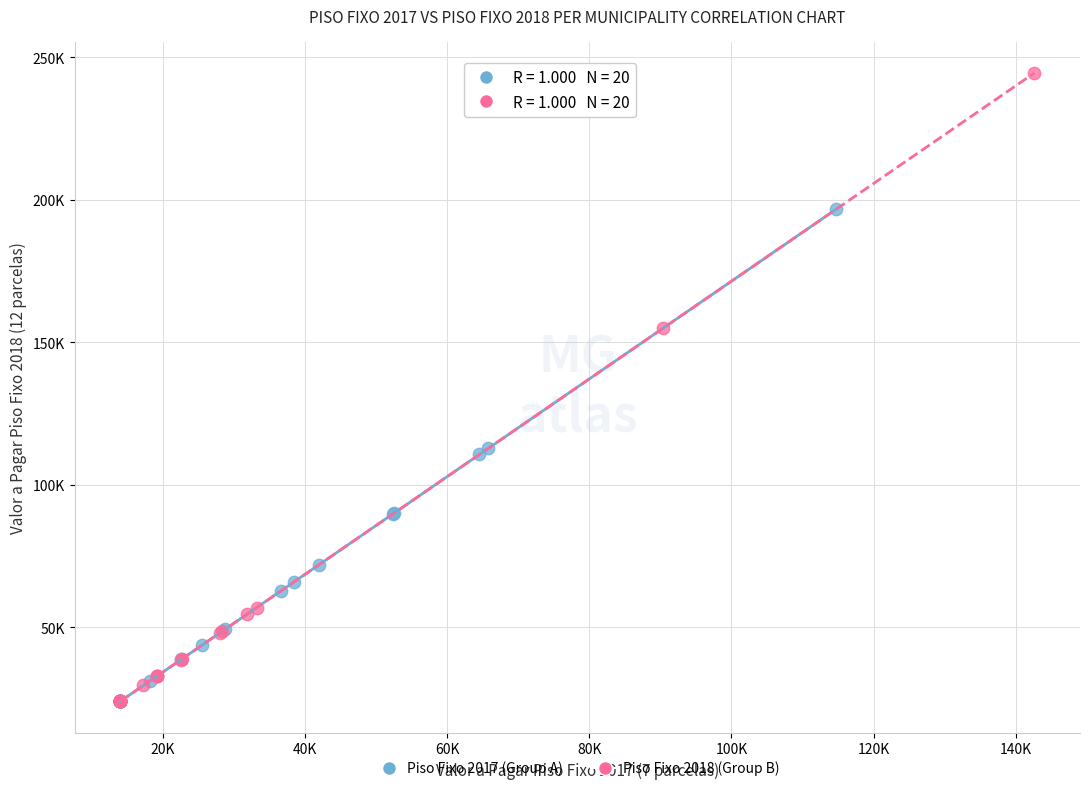

Which series has the largest Y range (max minus min)?

Piso Fixo 2018 (Group B)